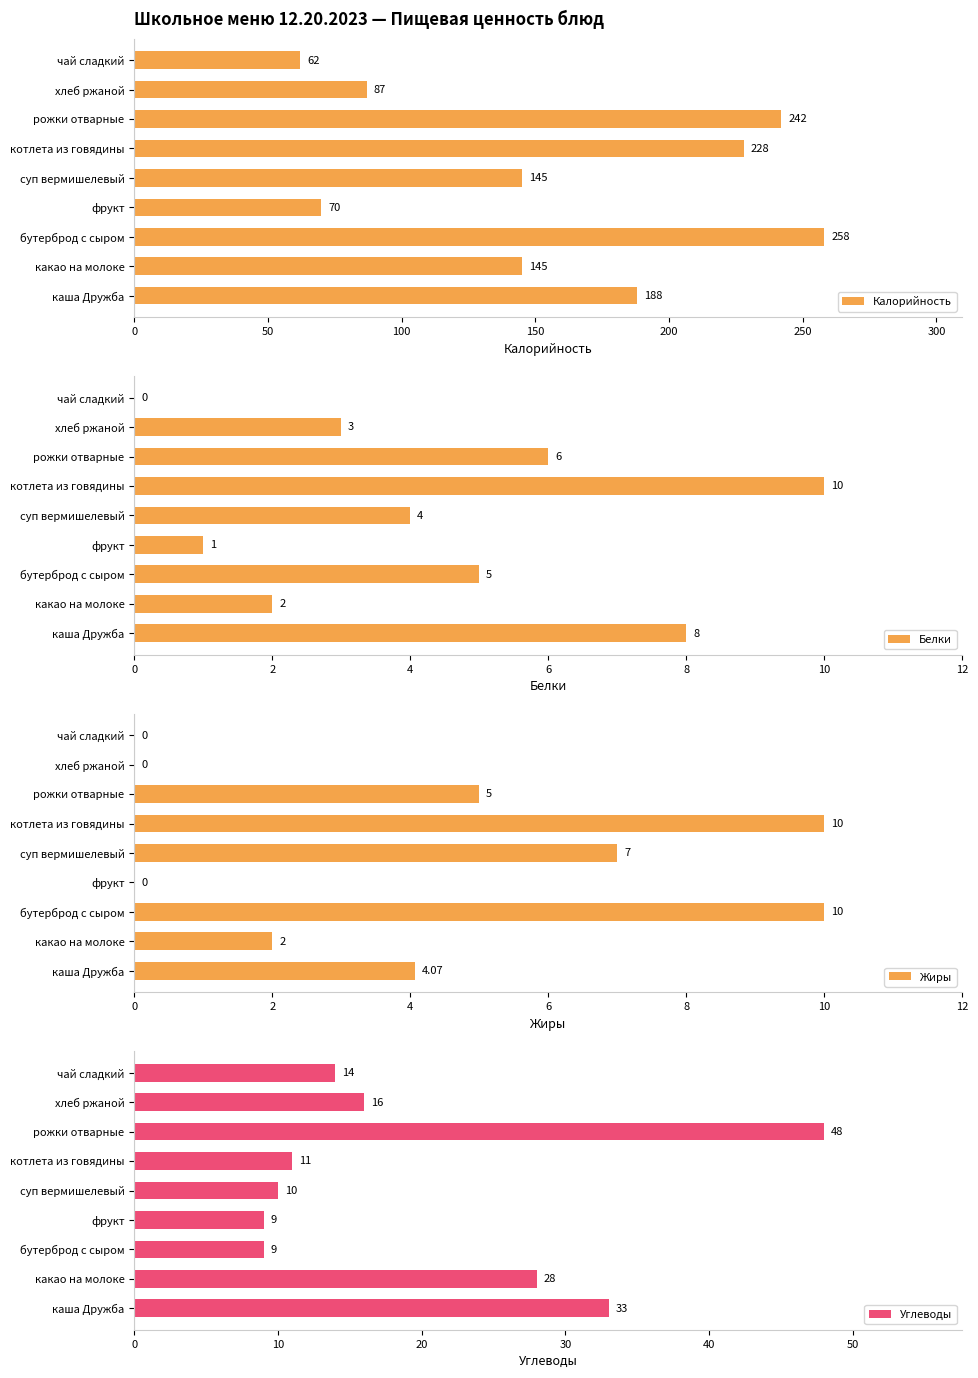

What is the approximate value of Жиры at котлета из говядины?

10.0